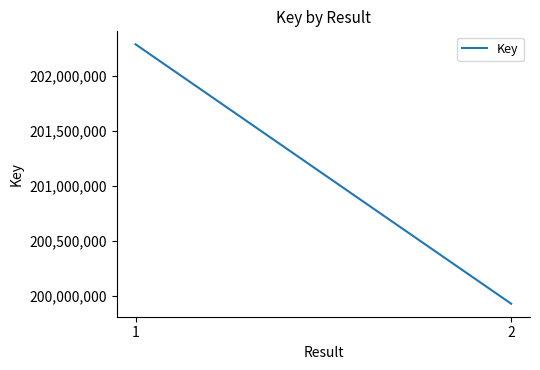

Which category has the lowest value across all series?

2